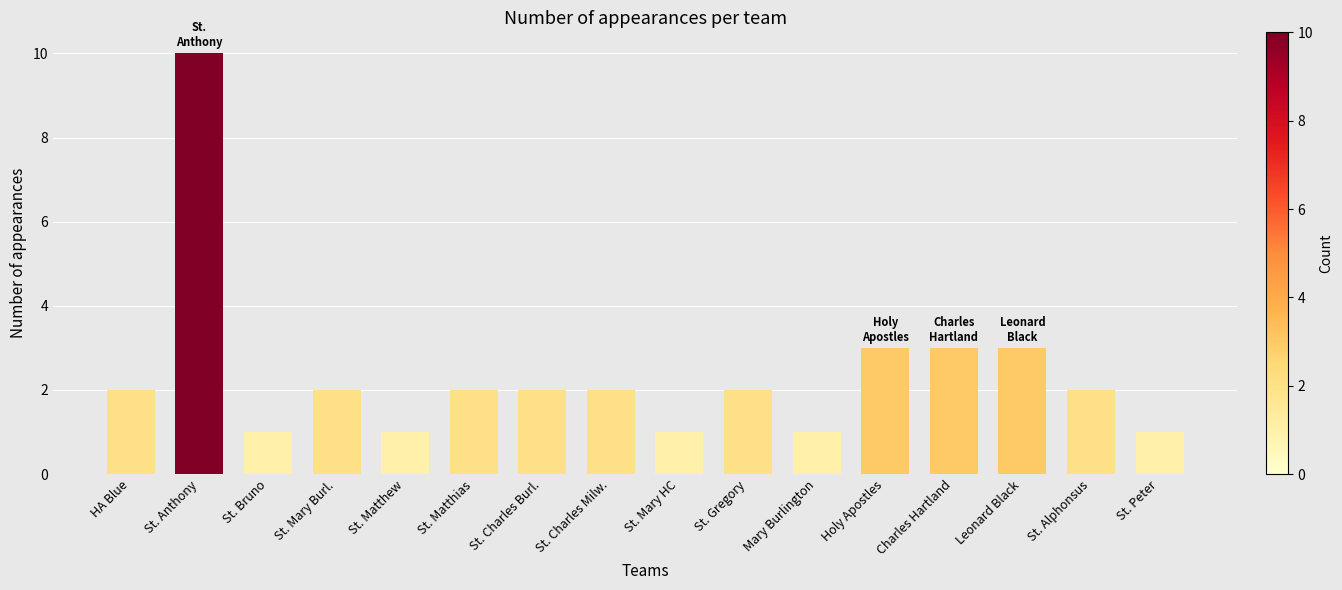

The chart shows a value of 2 at St. Peter. True or false?

False